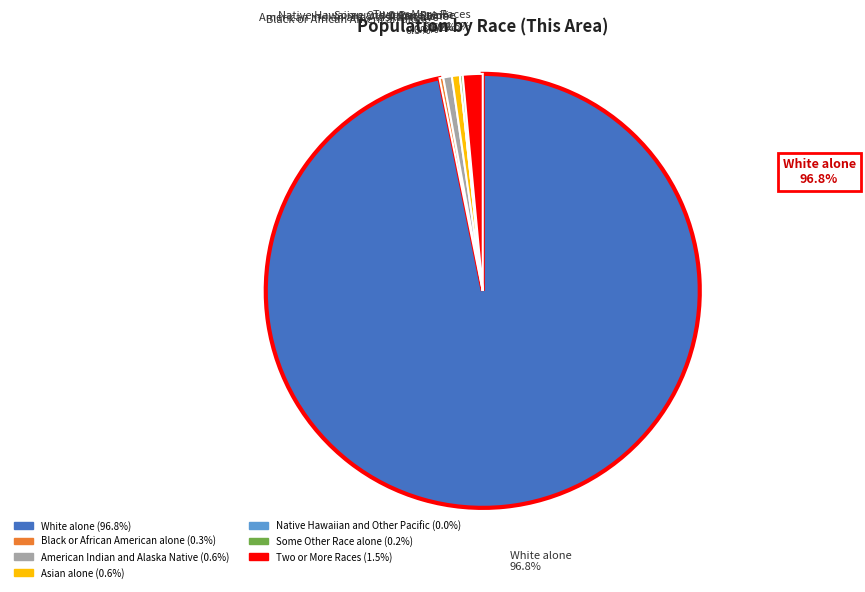

Combined, what portion of the pie is Asian alone and White alone?

97.4%